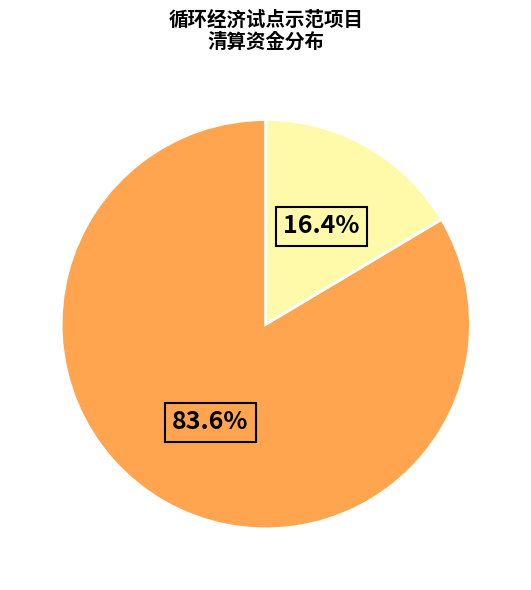

Is there a majority slice in this chart?

Yes